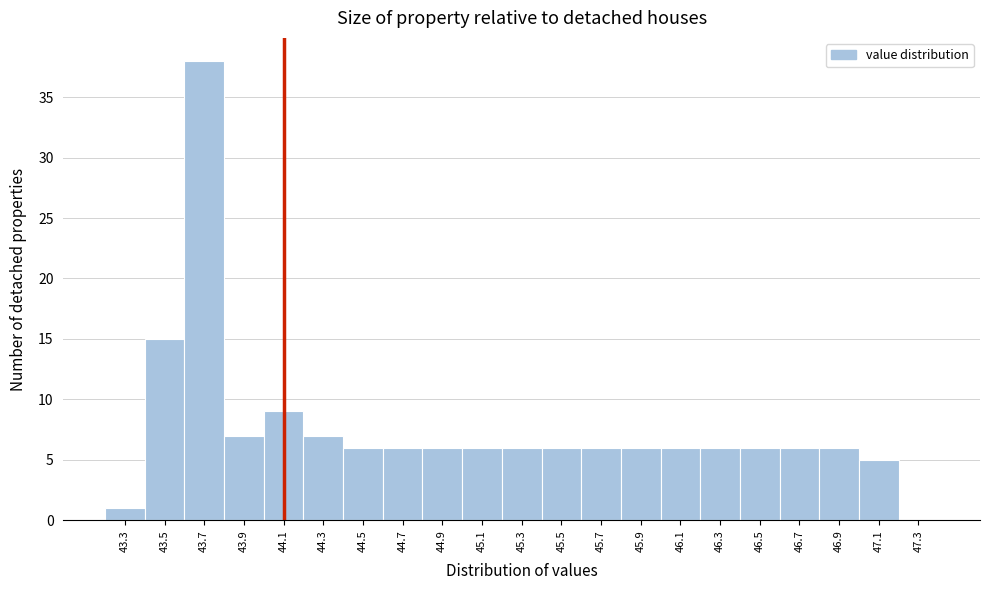

Over which range of the x-axis is the bar tallest?

43.6 to 43.8